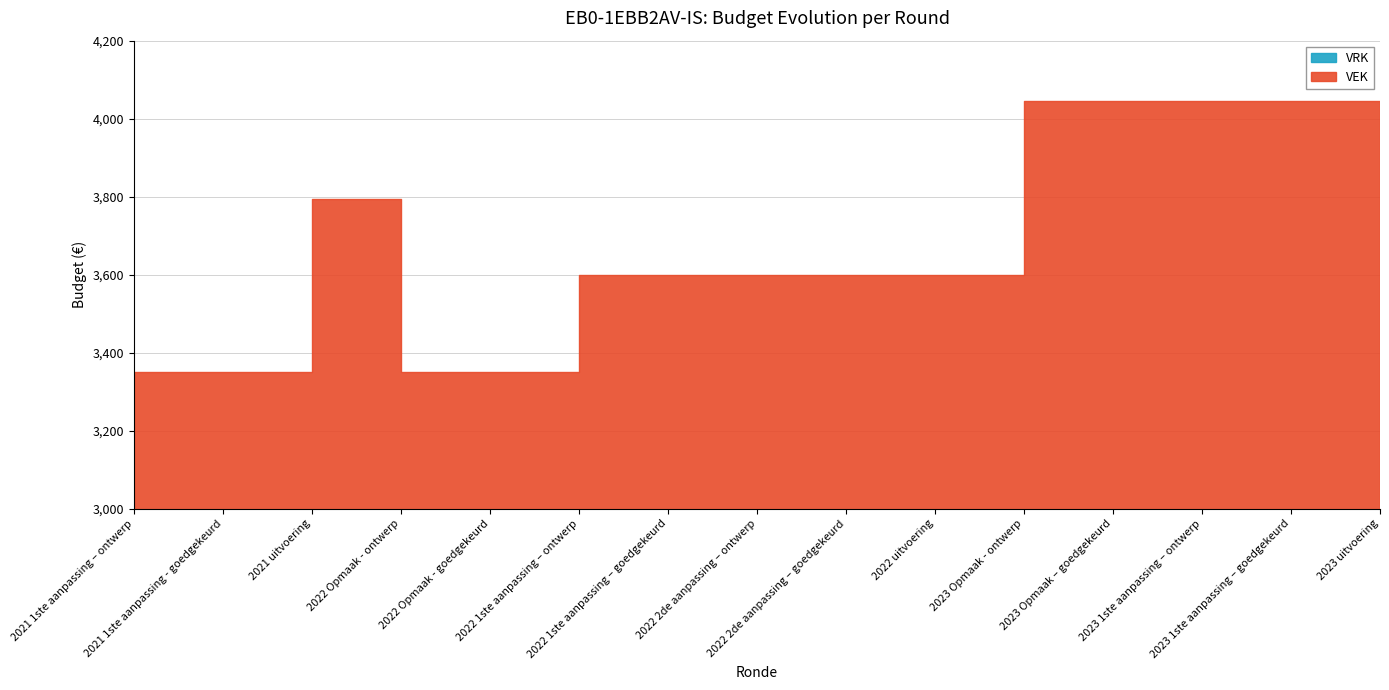

List the labels in order of VRK value, largest first.

2021 1ste aanpassing – ontwerp, 2021 1ste aanpassing - goedgekeurd, 2021 uitvoering, 2022 Opmaak - ontwerp, 2022 Opmaak - goedgekeurd, 2022 1ste aanpassing – ontwerp, 2022 1ste aanpassing – goedgekeurd, 2022 2de aanpassing – ontwerp, 2022 2de aanpassing – goedgekeurd, 2022 uitvoering, 2023 Opmaak - ontwerp, 2023 Opmaak – goedgekeurd, 2023 1ste aanpassing – ontwerp, 2023 1ste aanpassing – goedgekeurd, 2023 uitvoering